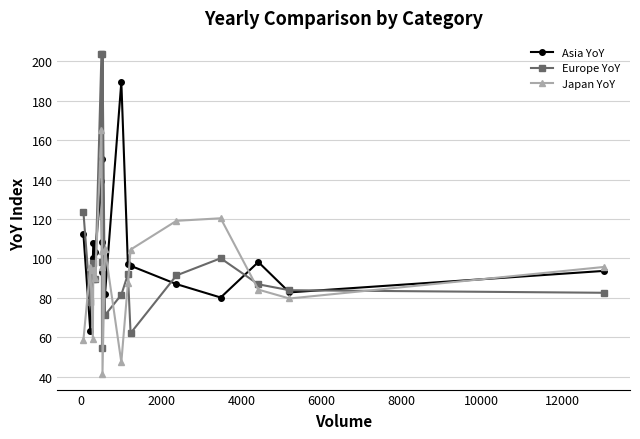

True or false: Europe YoY has more than 2 interior local peaks.

True